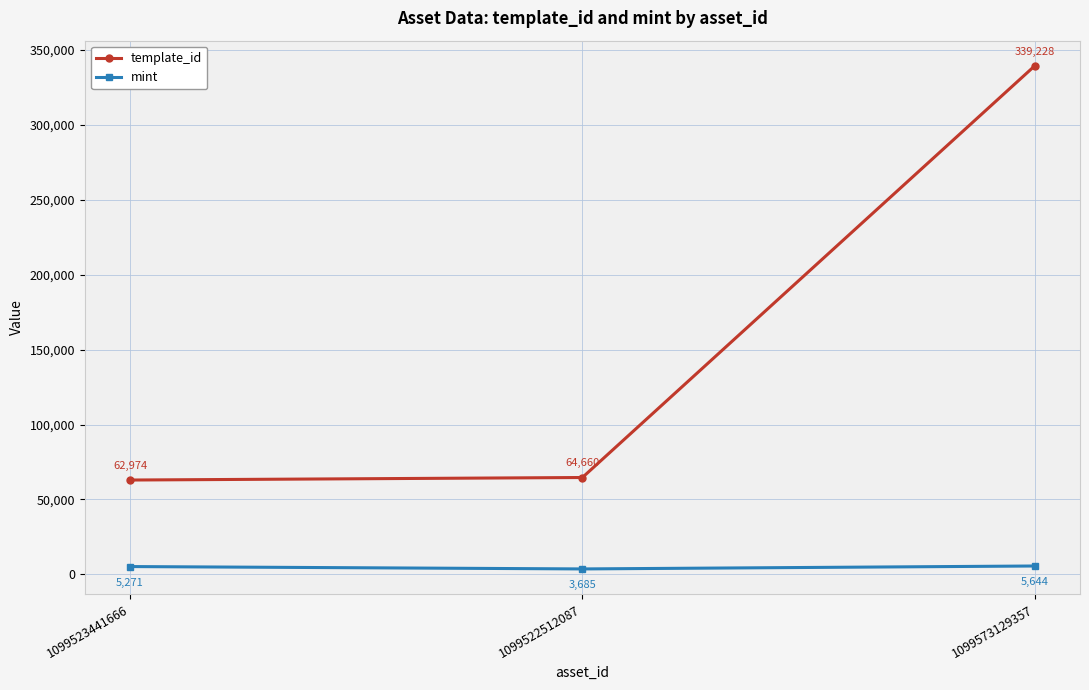

What is the label of the 1st point from the right?

1099573129357